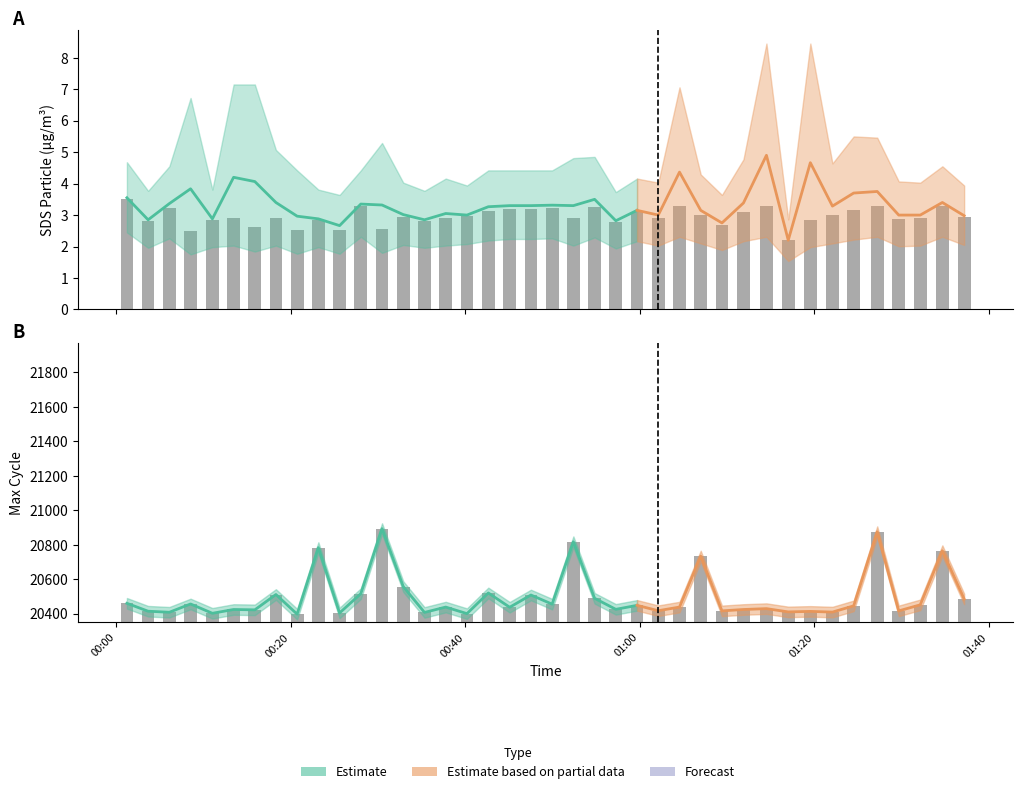

What is the lowest value of the Max_cycle series?

20397.0